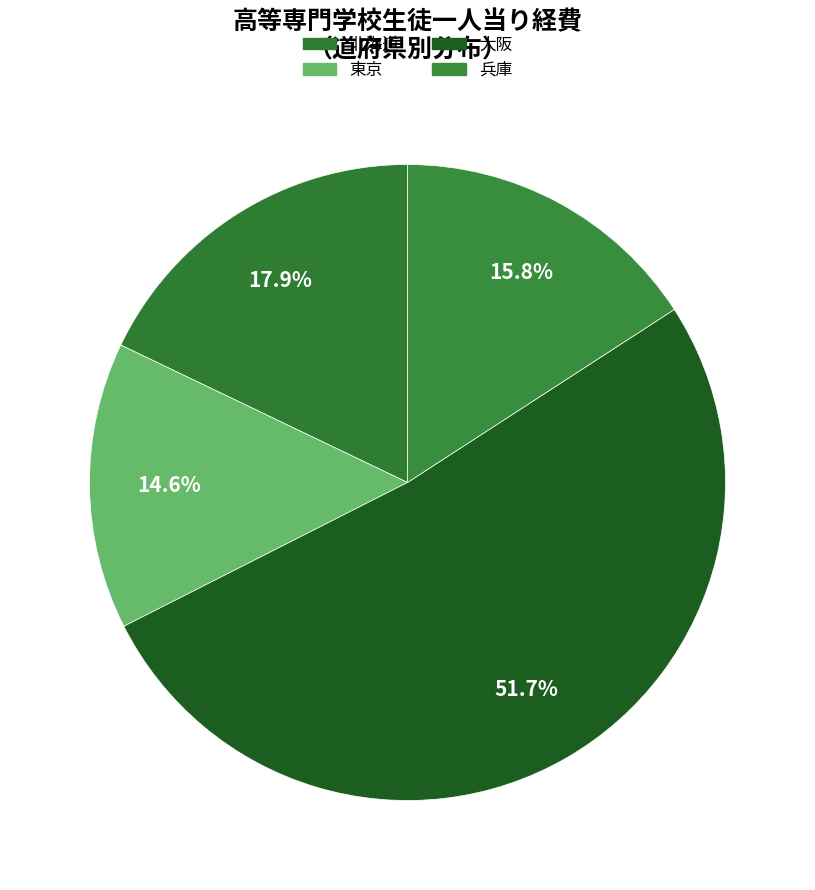

How many segments does this pie chart have?

4